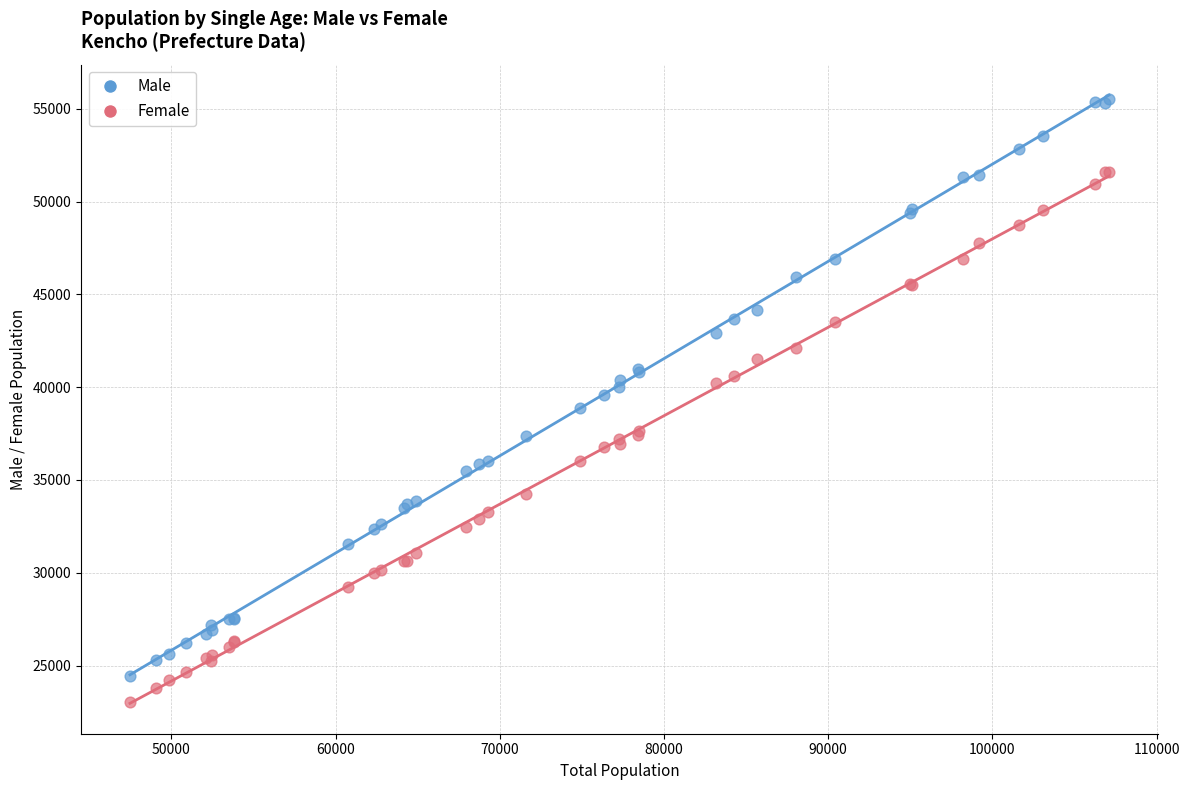

Which series contains the highest Y value?

Male